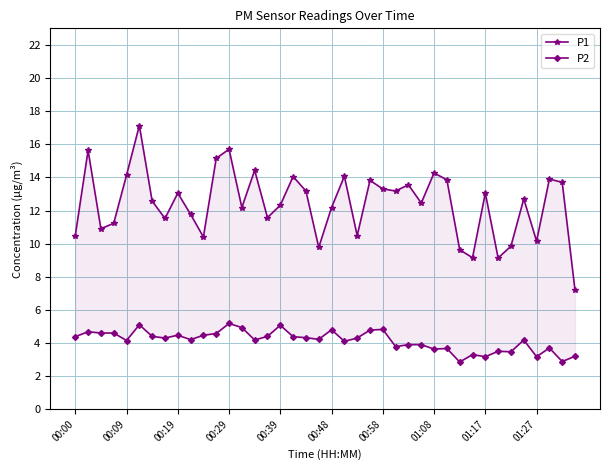

What is the highest value of the P2 series?

5.2